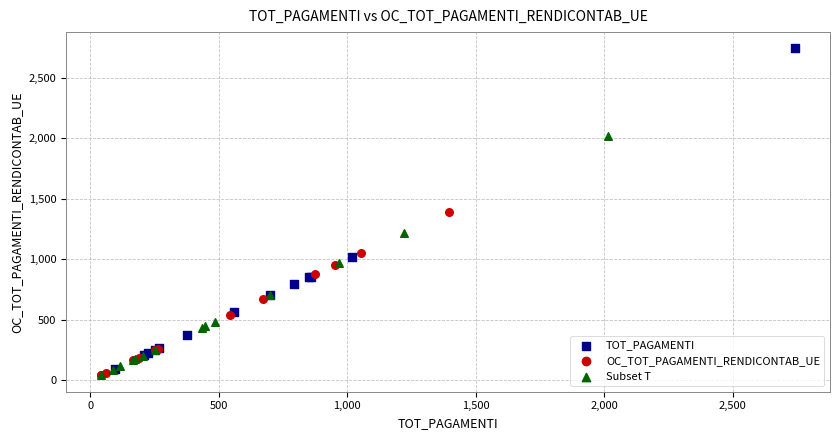

What are all the series names shown in the legend?

TOT_PAGAMENTI, OC_TOT_PAGAMENTI_RENDICONTAB_UE, Subset T